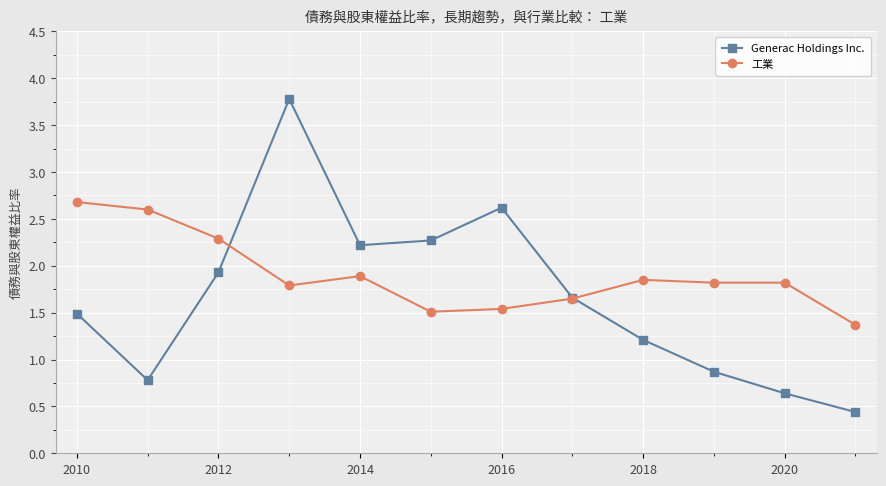

In Generac Holdings Inc., how many points are higher than both neighbors (excluding endpoints)?

2